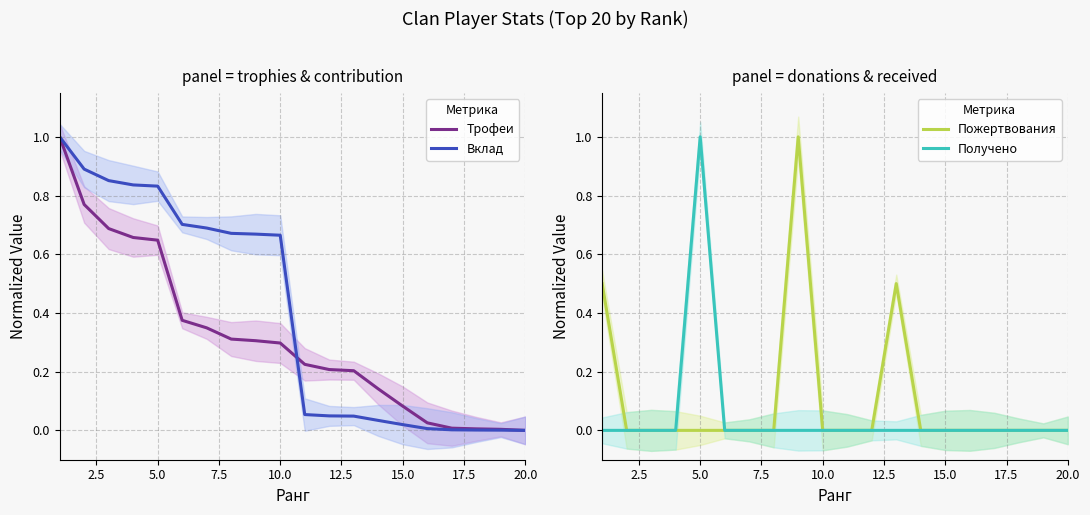

How many lines are shown in the chart?

4